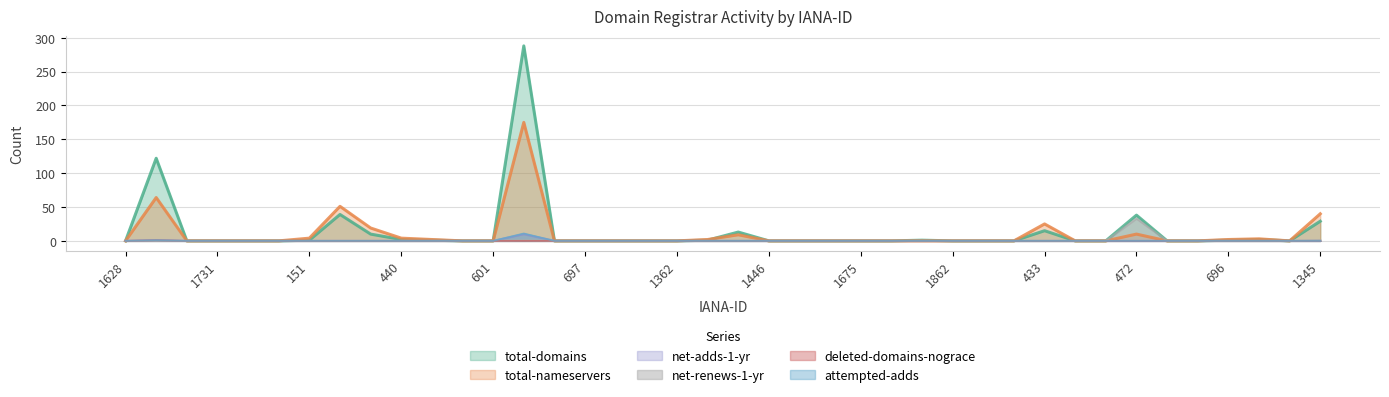

At 601, list the series in order from smallest to largest.

total-domains, total-nameservers, net-adds-1-yr, net-renews-1-yr, deleted-domains-nograce, attempted-adds